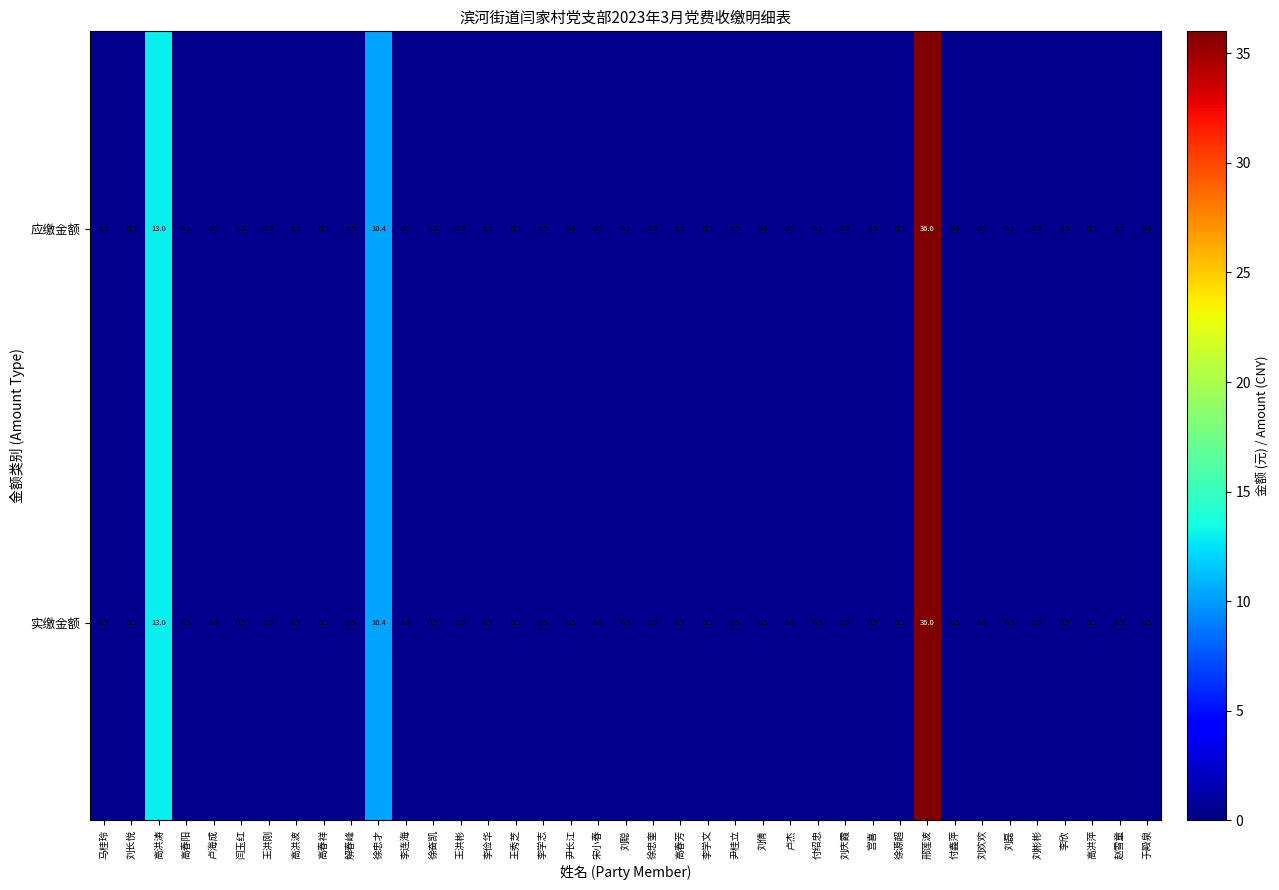

Is it true that 实缴金额 equals 0.5 at 刘彬彬?

True